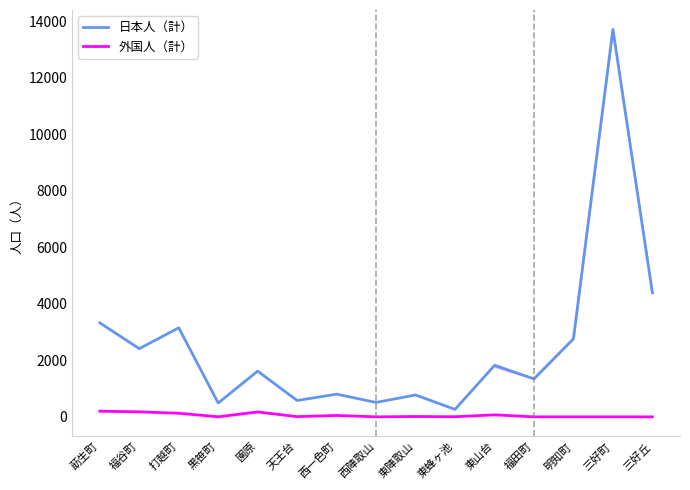

The 日本人（計） series shows 679 at 莇生町. True or false?

False